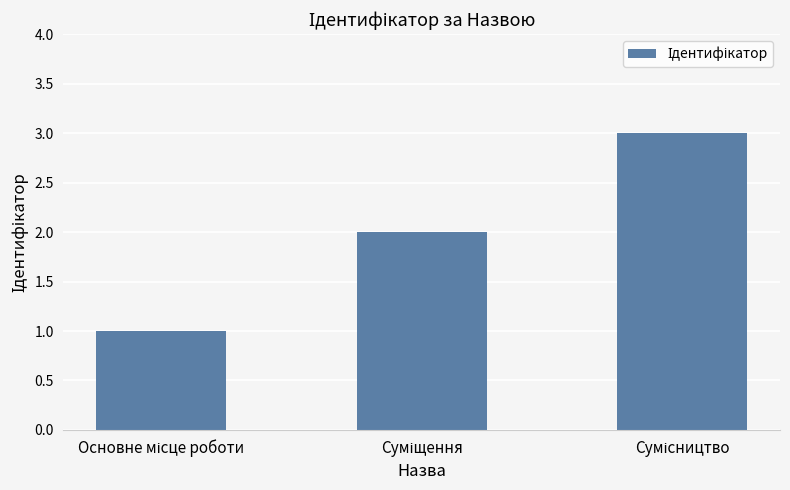

What is the sum of all values?

6